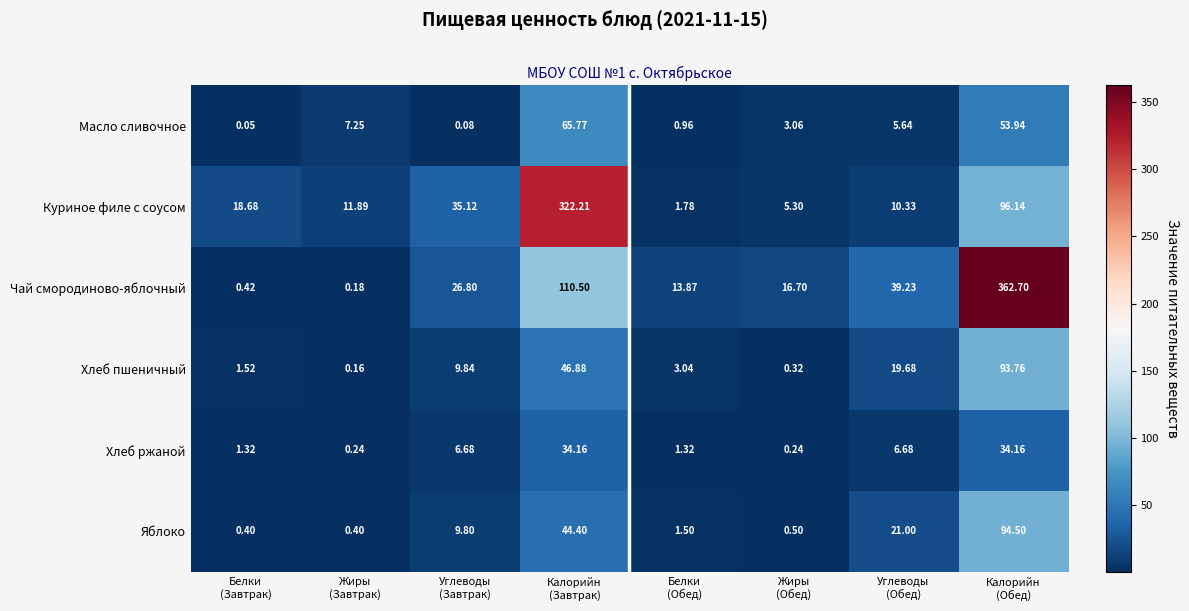

Which series has the largest total across all categories?

Чай смородиново-яблочный